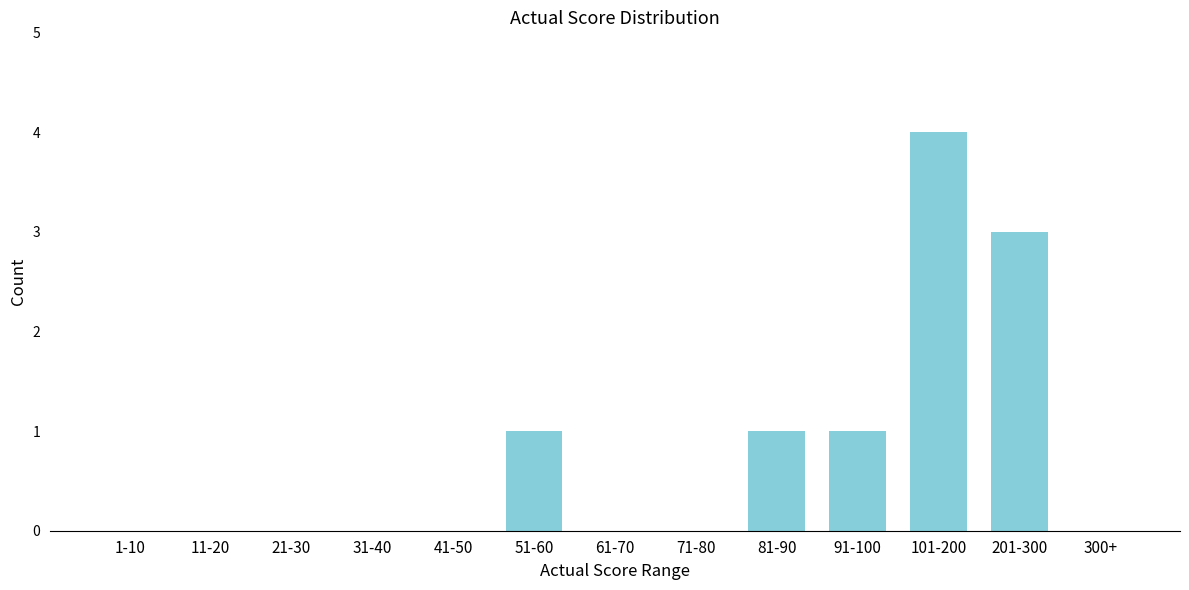

Reading left to right, list all the values displayed in this chart.

1-10=0	11-20=0	21-30=0	31-40=0	41-50=0	51-60=1	61-70=0	71-80=0	81-90=1	91-100=1	101-200=4	201-300=3	300+=0